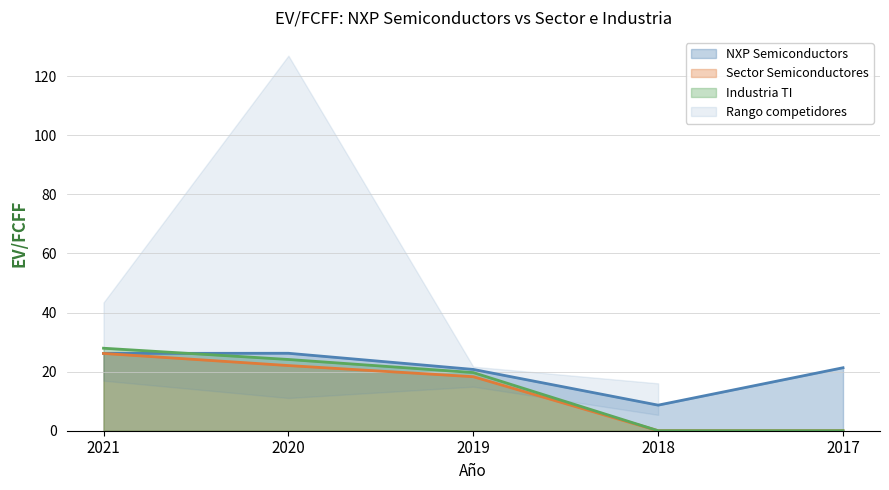

True or false: Sector Semiconductores has more than 2 interior local peaks.

False